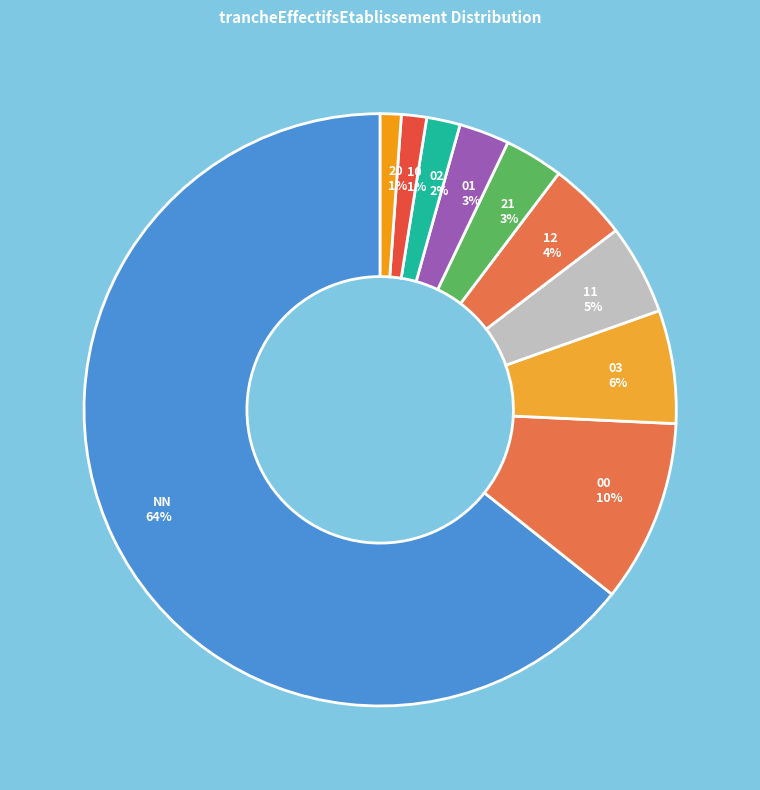

To the nearest percent, what is the average slice percentage?

10%